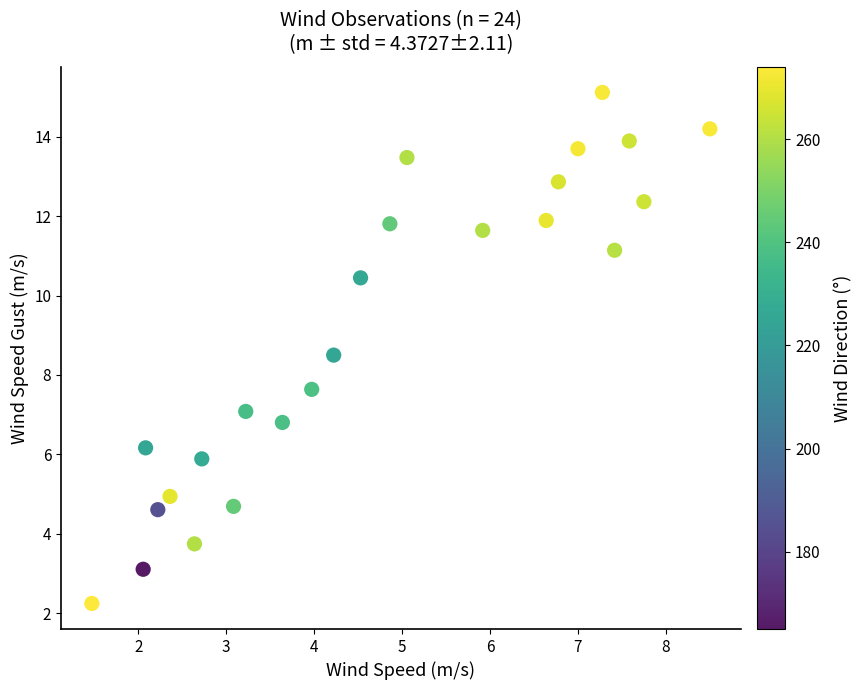

What is the range of Y values (max minus min)?

12.9